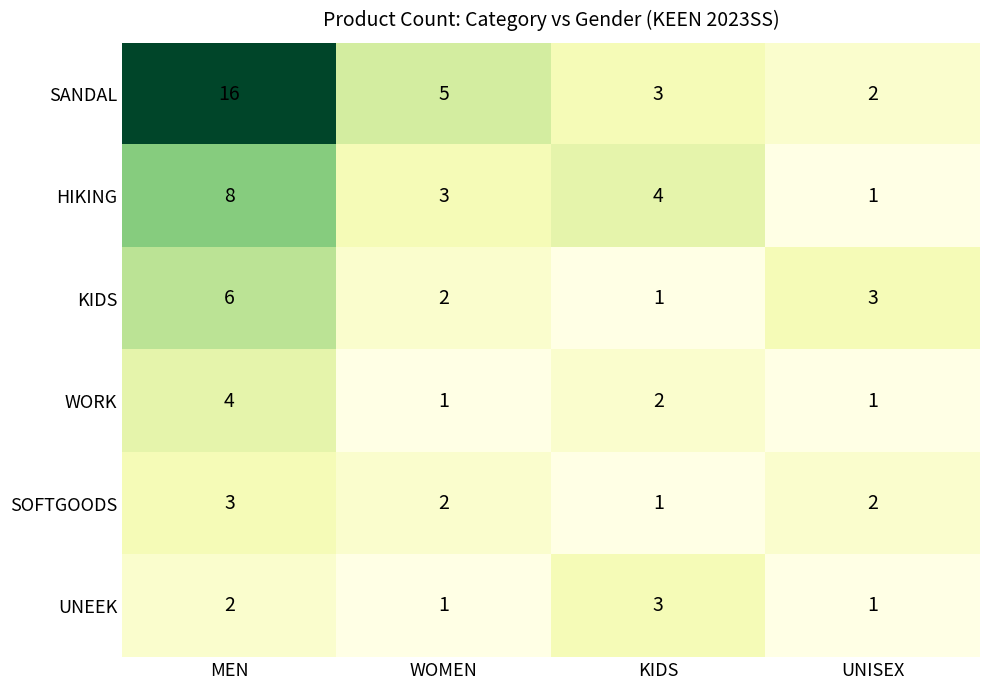

What is the total value across all series at WOMEN?

14